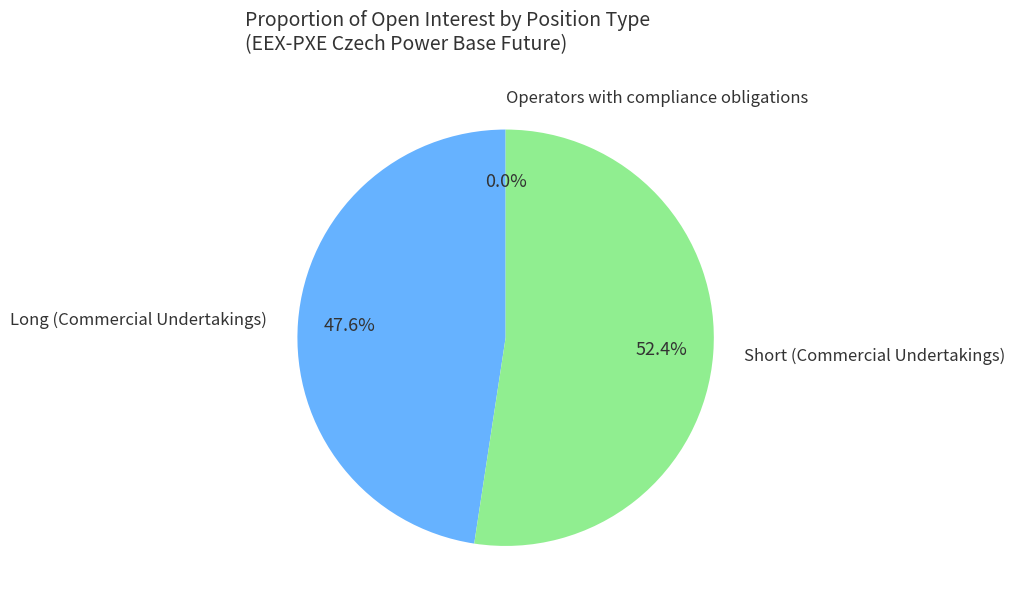

How many segments does this pie chart have?

3